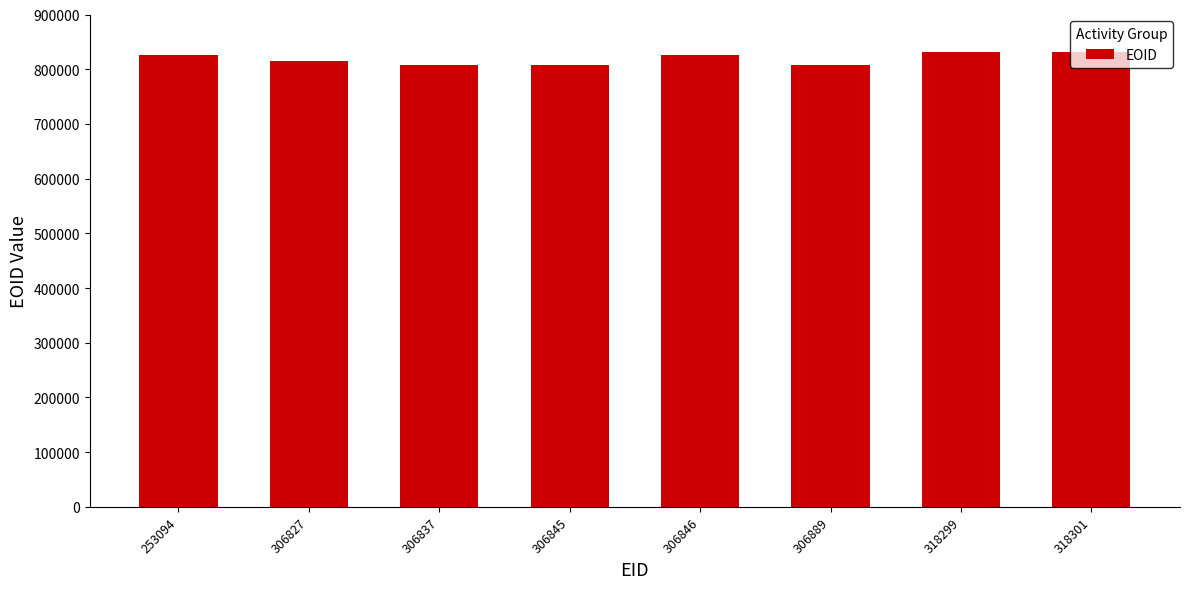

What is the smallest value displayed?

806837